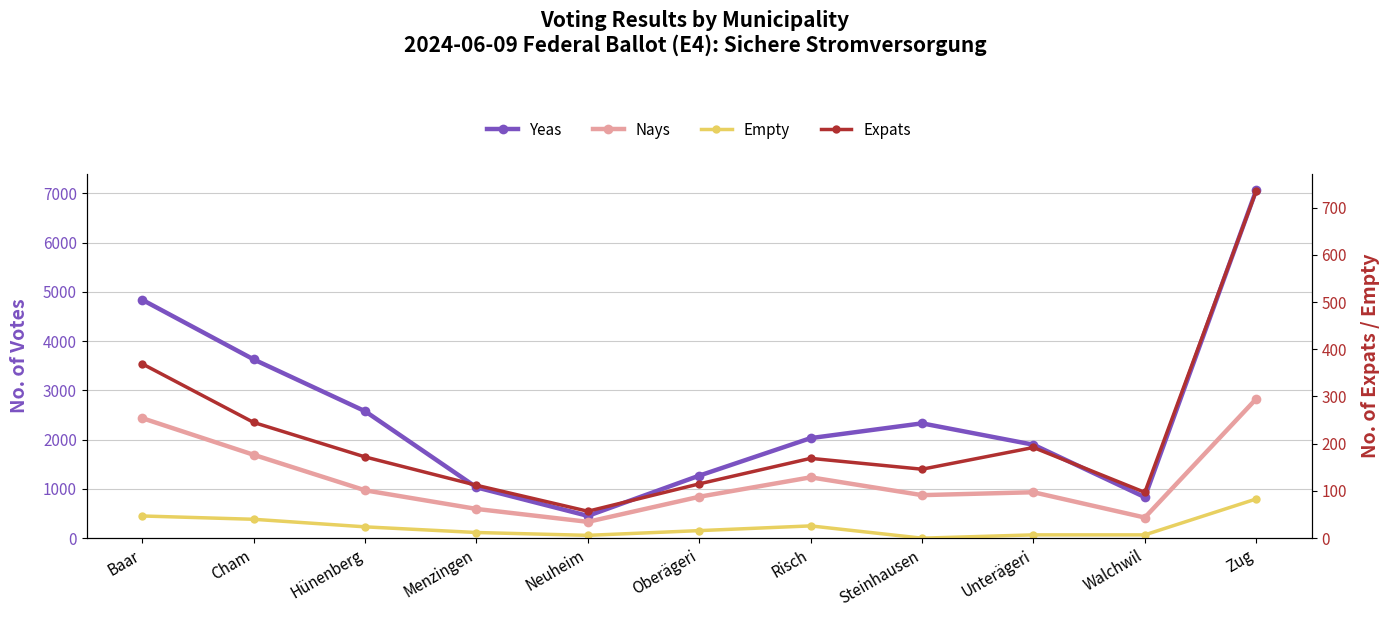

Is this an area chart (filled region under the line)?

No